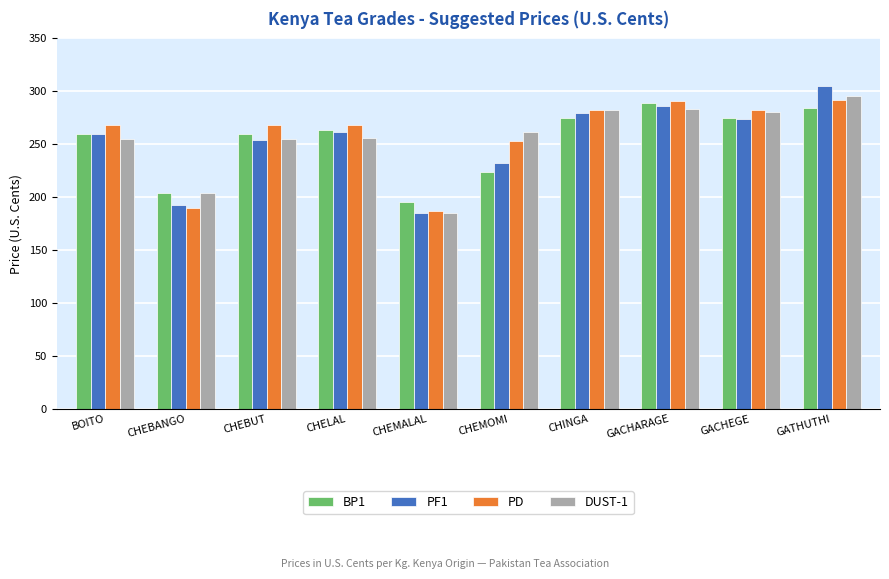

What is the spread (max minus min) of values at CHEMOMI?

38